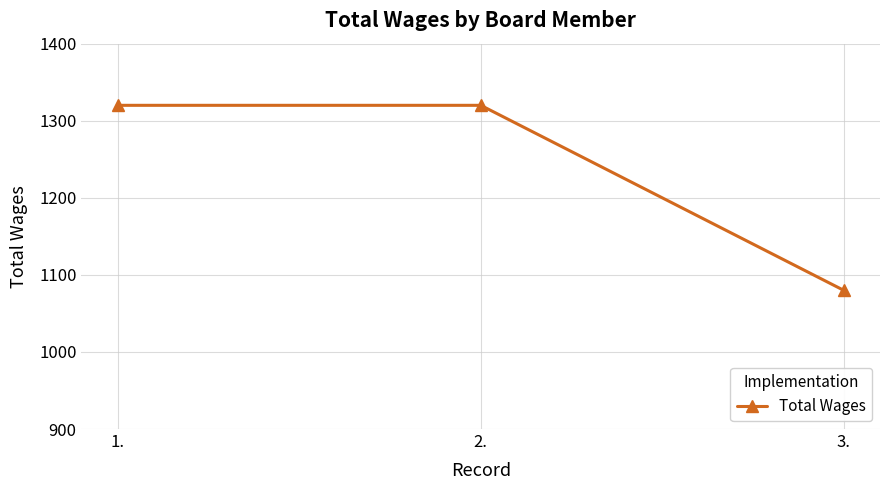

What is the approximate value at 2., to the nearest 5?

1320